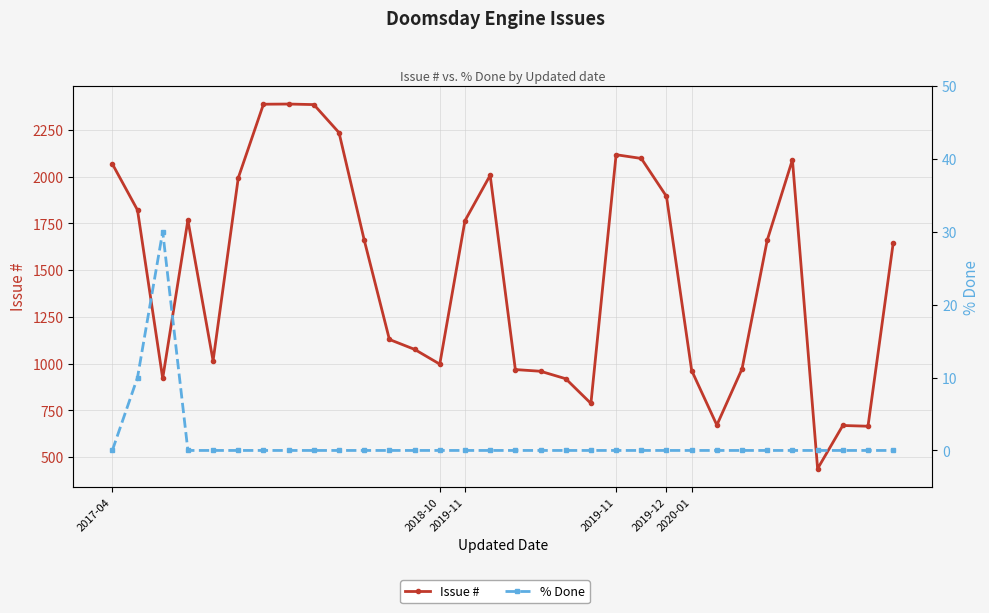

What is the spread (max minus min) of values at 7?

2388